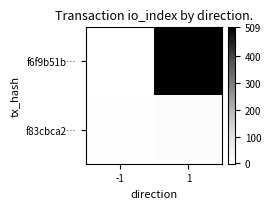

How many series are shown in this chart?

2